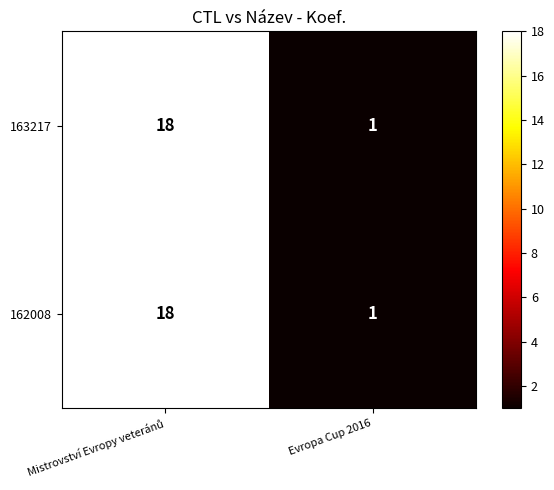

What is the sum of all 162008 values?

19